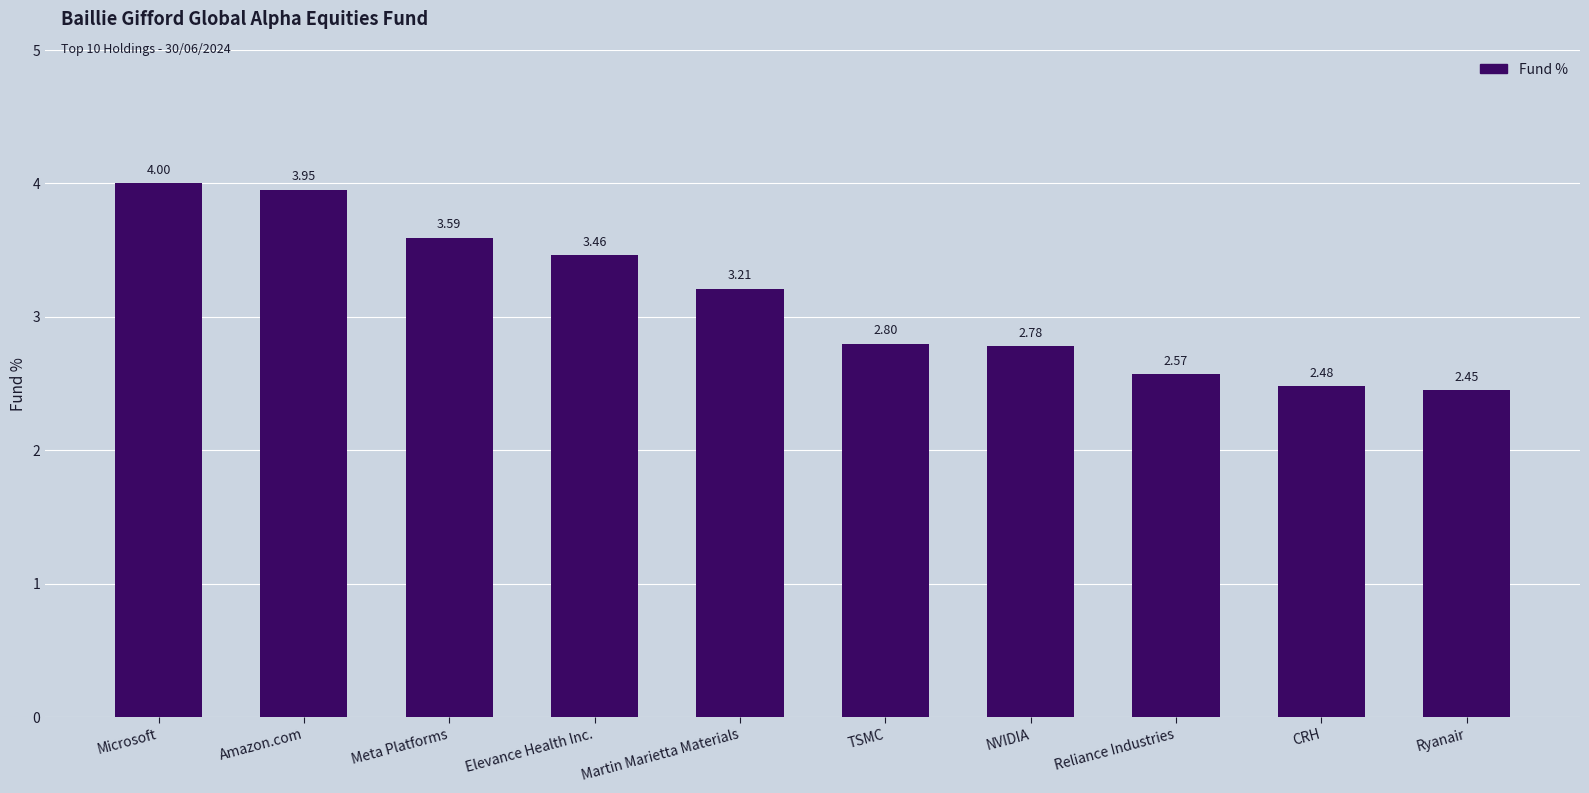

At which category does the chart reach its peak across all series?

Microsoft